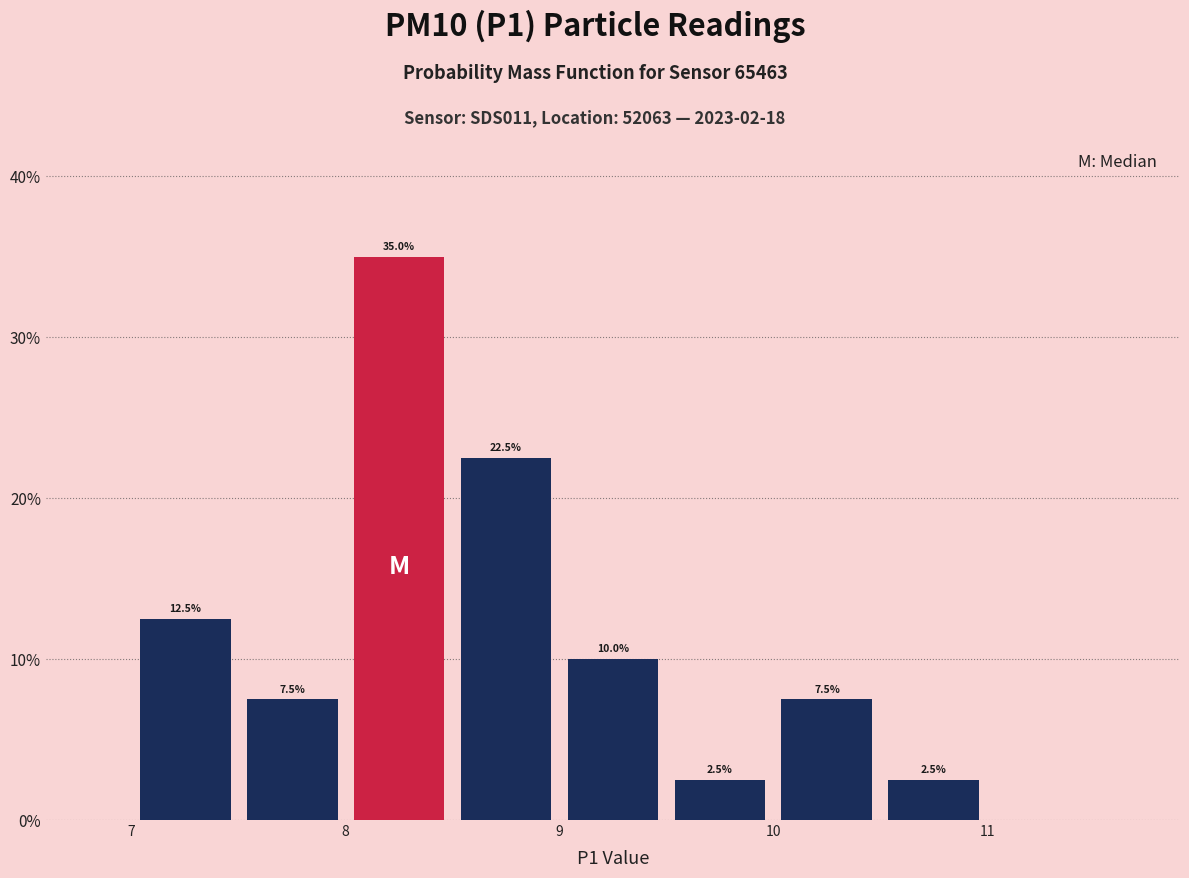

Over which range of the x-axis is the bar tallest?

8.0 to 8.5